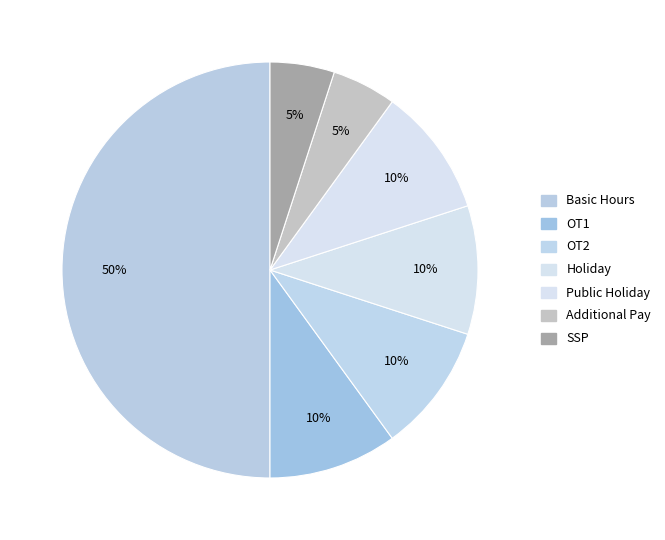

To the nearest percent, what portion does Basic Hours represent?

50%